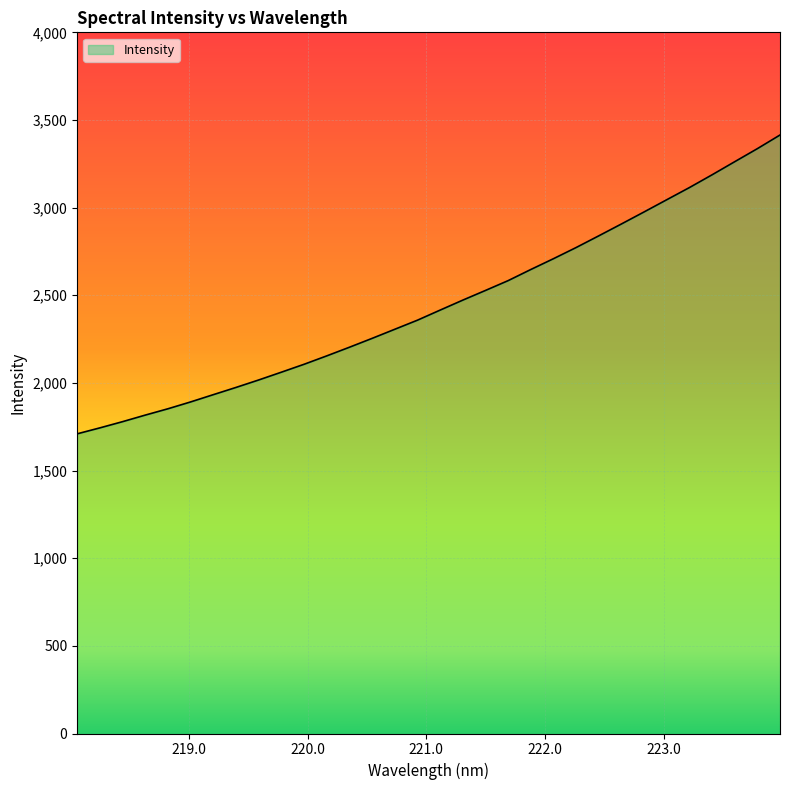

What is the maximum value shown in the chart?

3414.3